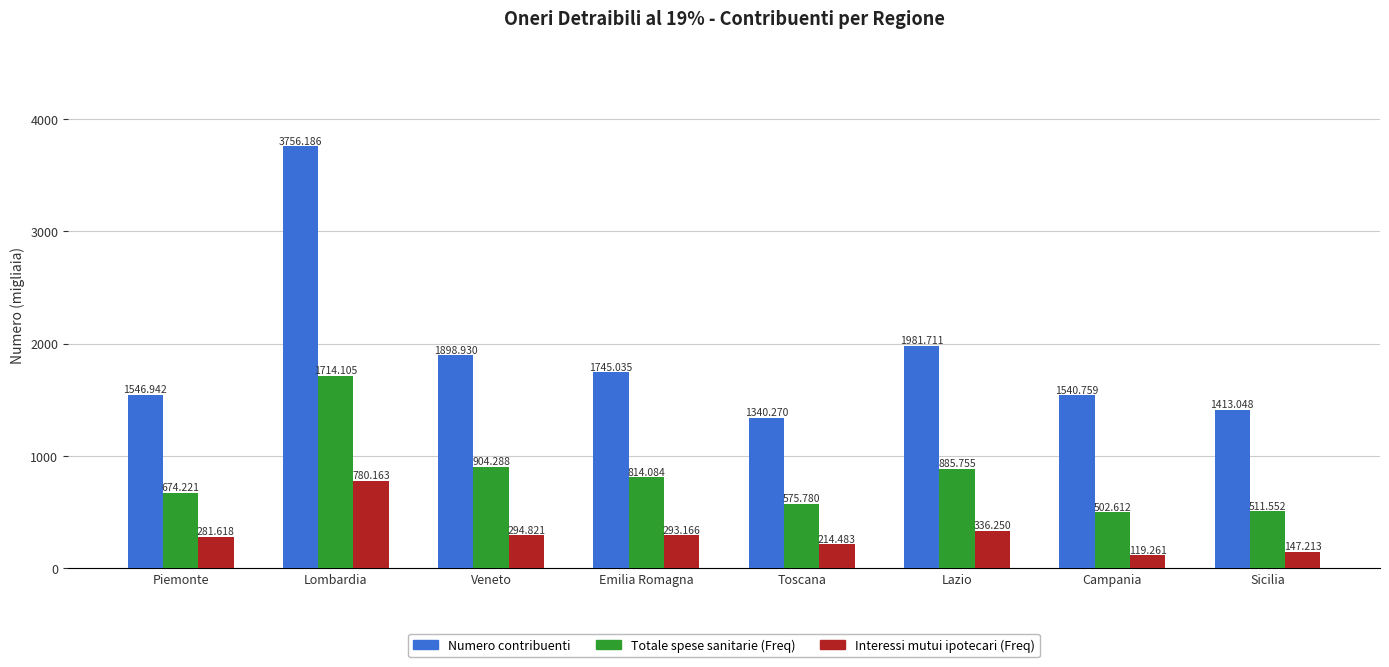

What is the difference between the maximum and minimum values in the Totale spese sanitarie (Freq) series?

1211.5